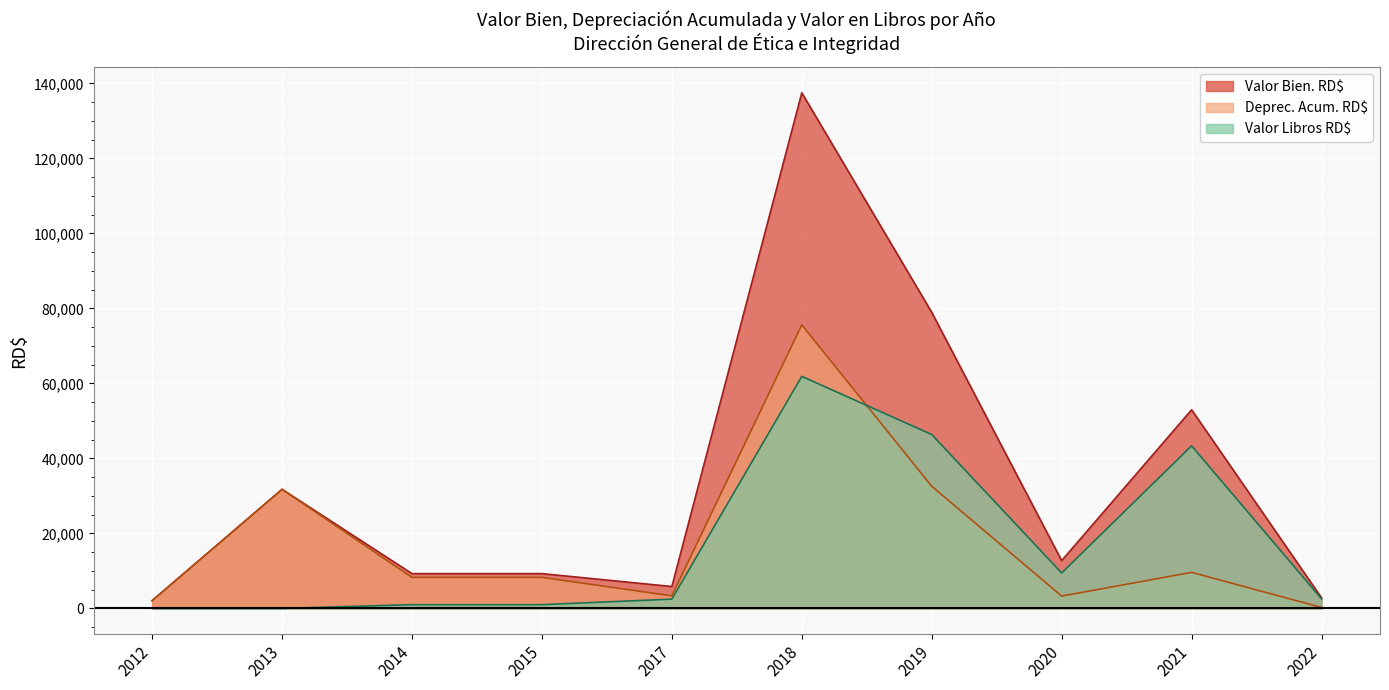

How many lines are shown in the chart?

3